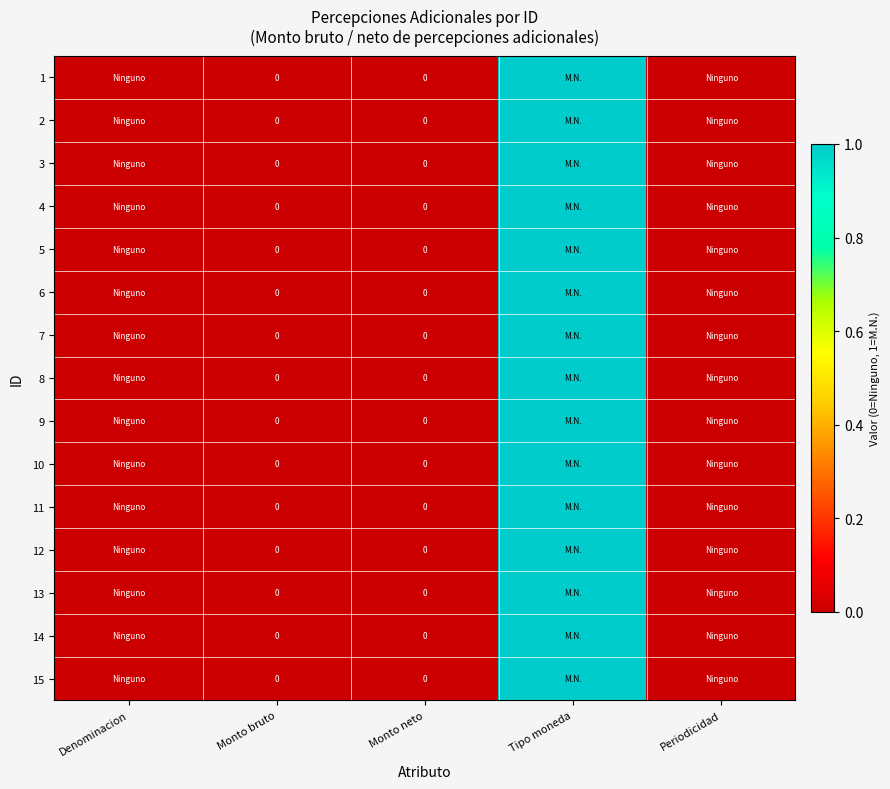

Which category has the highest value in the 8 series?

Tipo moneda